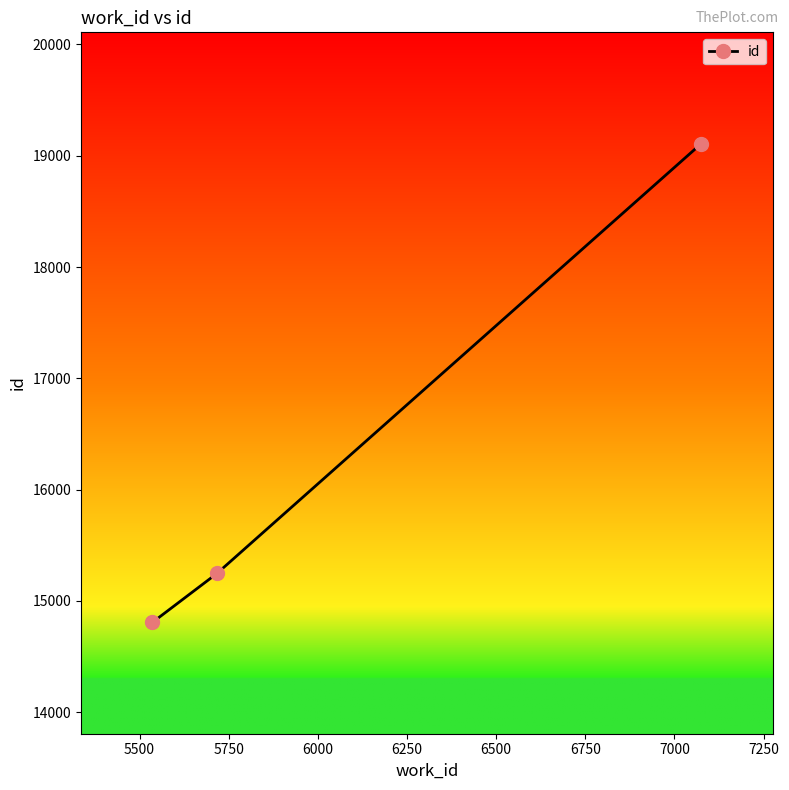

What is the smallest value displayed?

14806